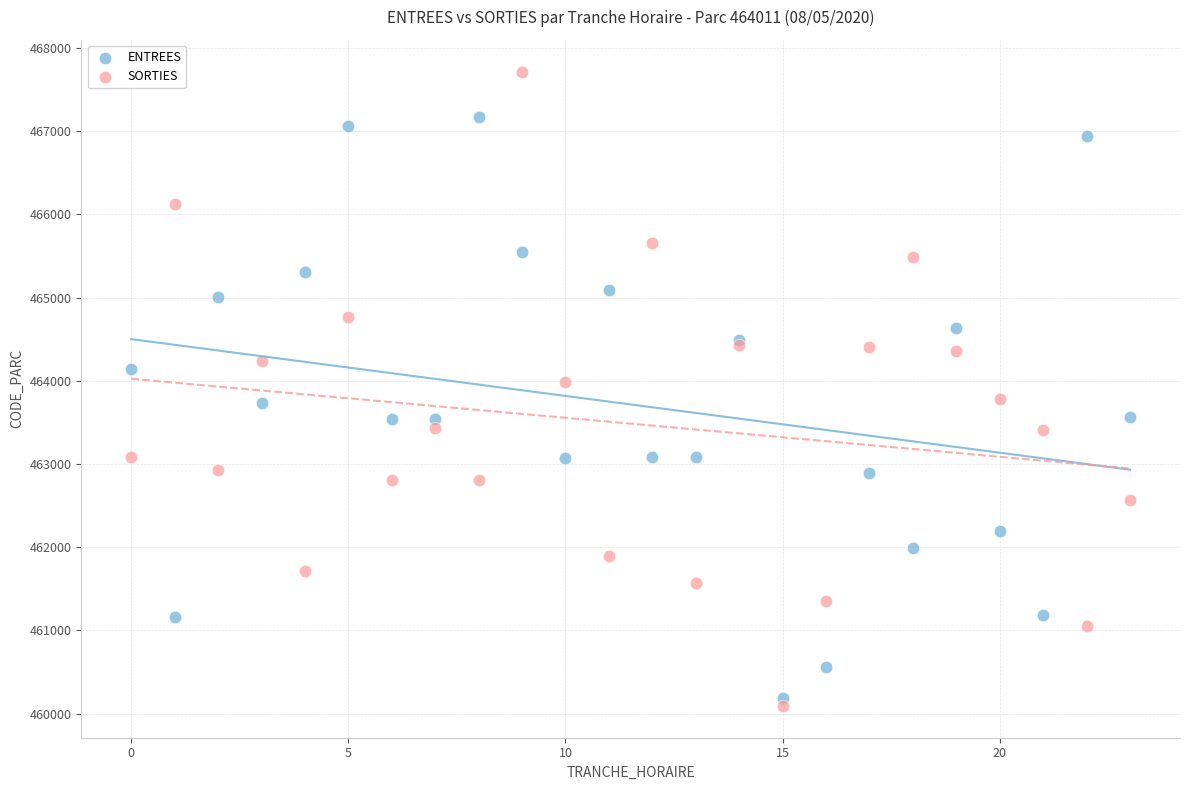

Which series has the widest spread of Y values?

SORTIES